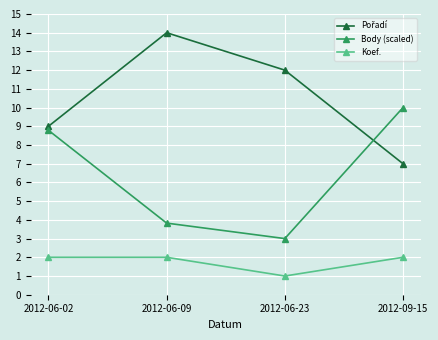

The Koef. series shows 2.9 at 2012-06-09. True or false?

False